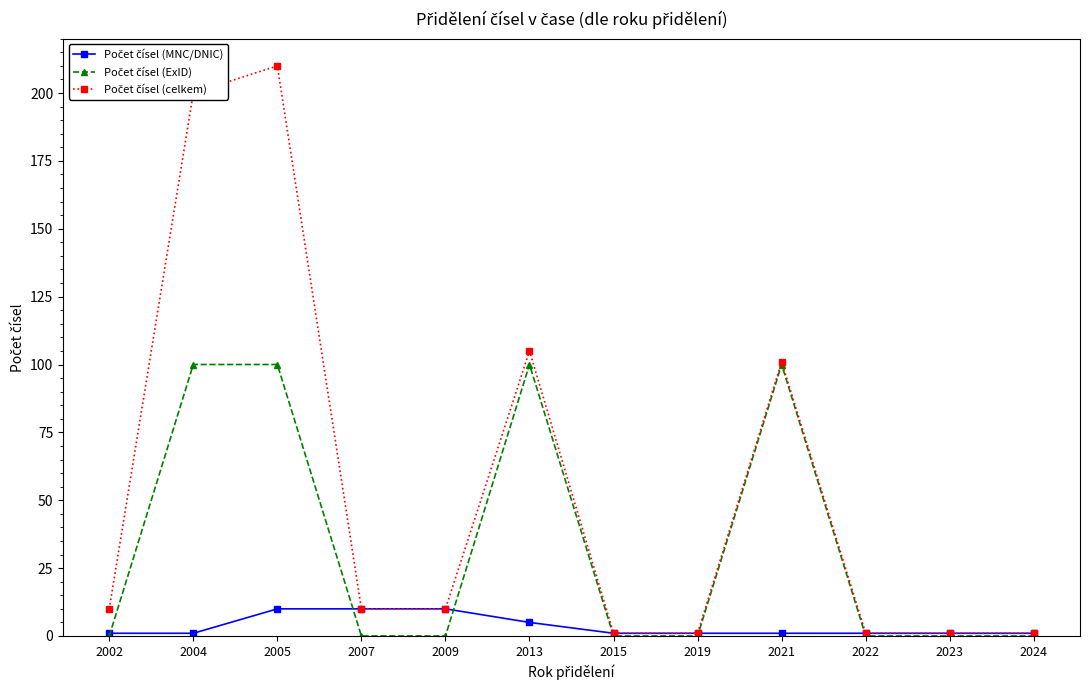

What is the spread (max minus min) of values at 2005?

200